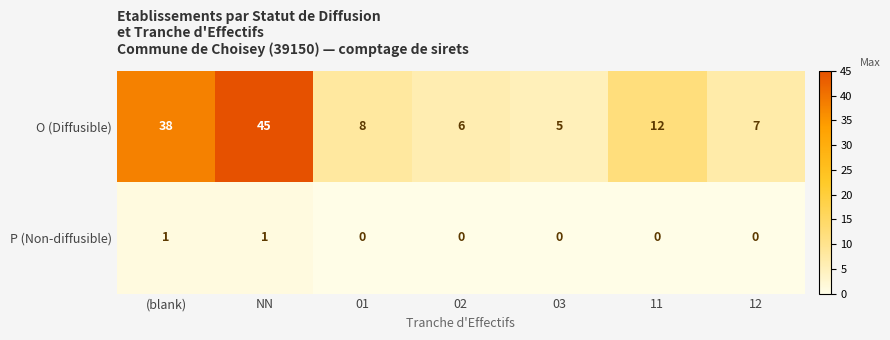

Reading left to right, what are all the values shown in this chart?

O (Diffusible): 38	45	8	6	5	12	7
P (Non-diffusible): 1	1	0	0	0	0	0